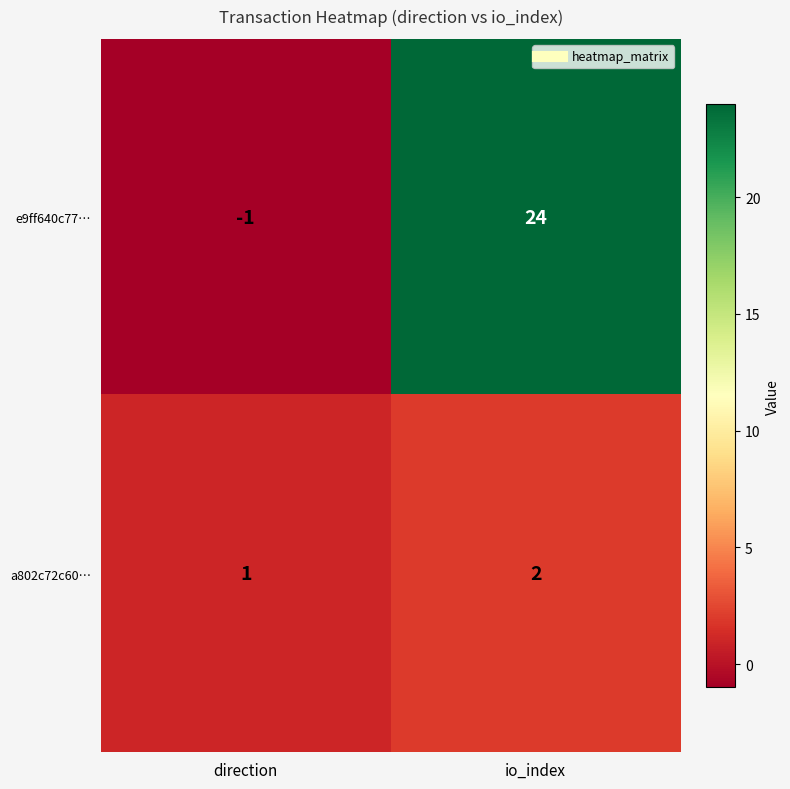

How many categories are shown in the chart?

2